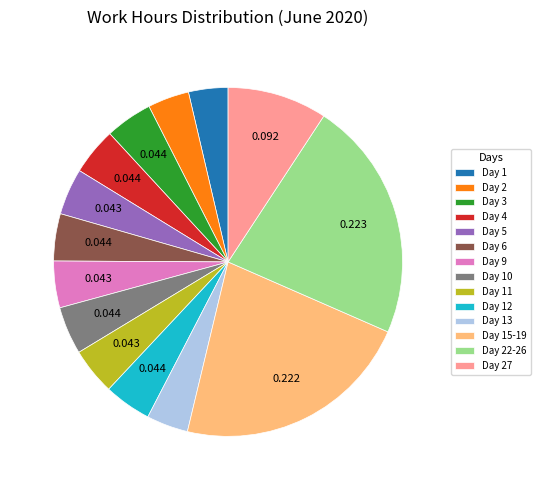

Is there any slice that represents more than half of the pie?

No